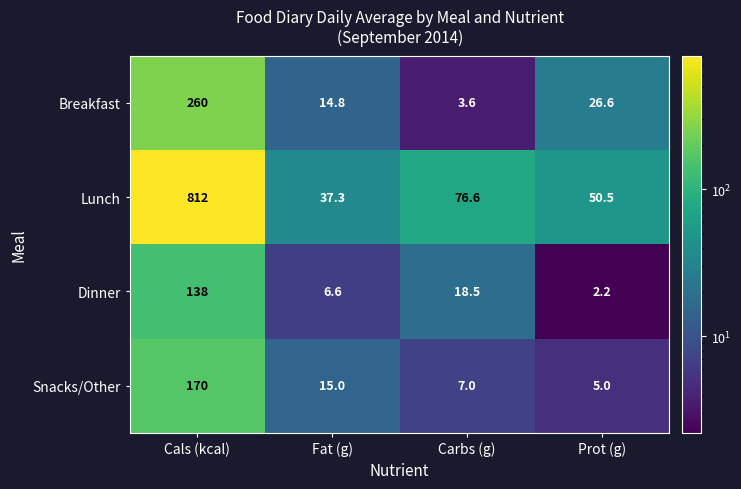

What is the highest value of the Snacks/Other series?

170.0